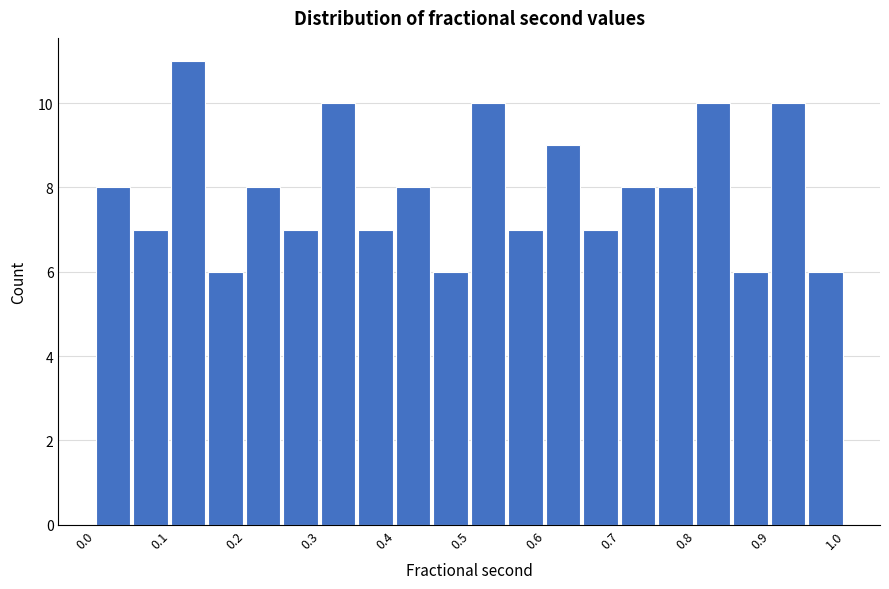

Reading left to right, transcribe this chart: for each bar, give the range it covers on the x-axis and its height. The values are not printed on the chart, so give them approximately, as read against the axis.

0.00 to 0.05: 8
0.05 to 0.10: 7
0.10 to 0.15: 11
0.15 to 0.20: 6
0.20 to 0.25: 8
0.25 to 0.30: 7
0.30 to 0.35: 10
0.35 to 0.40: 7
0.40 to 0.45: 8
0.45 to 0.50: 6
0.50 to 0.55: 10
0.55 to 0.60: 7
0.60 to 0.65: 9
0.65 to 0.70: 7
0.70 to 0.75: 8
0.75 to 0.80: 8
0.80 to 0.85: 10
0.85 to 0.90: 6
0.90 to 0.95: 10
0.95 to 1.00: 6